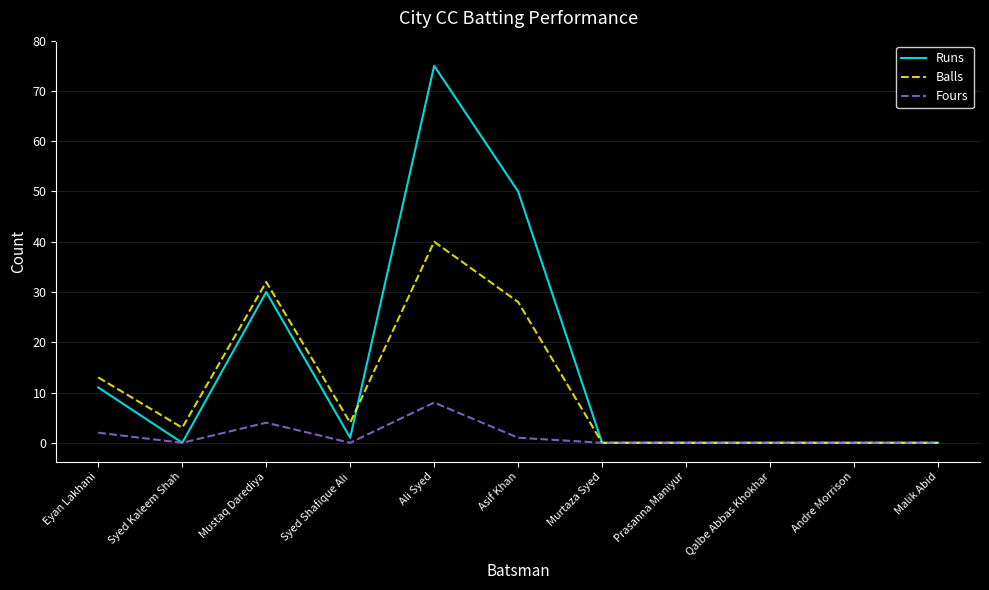

Which series changed the most between Syed Shafique Ali and Prasanna Maniyur?

Balls